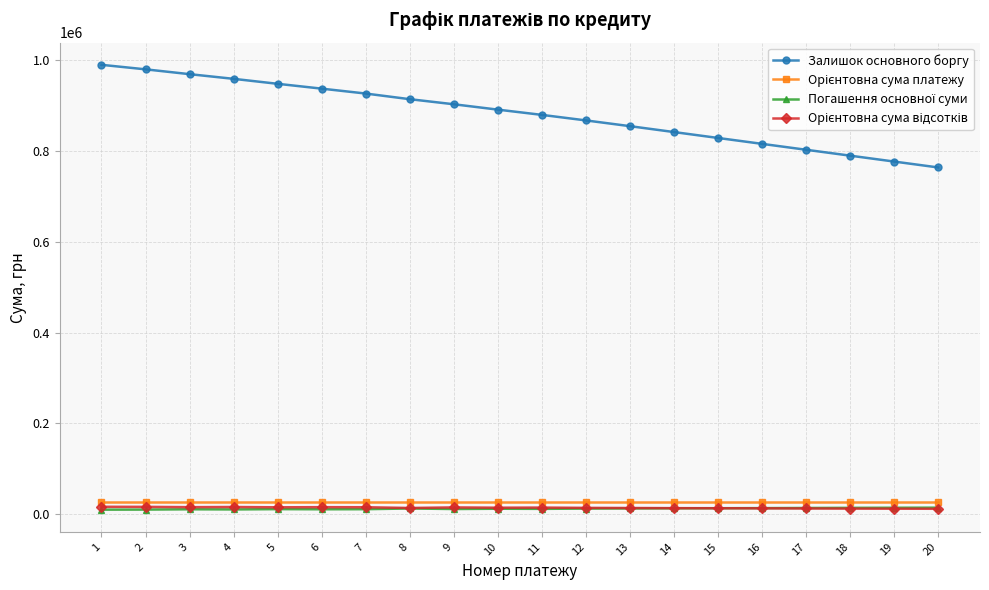

Between 8 and 17, which series saw the biggest shift?

Залишок основного боргу